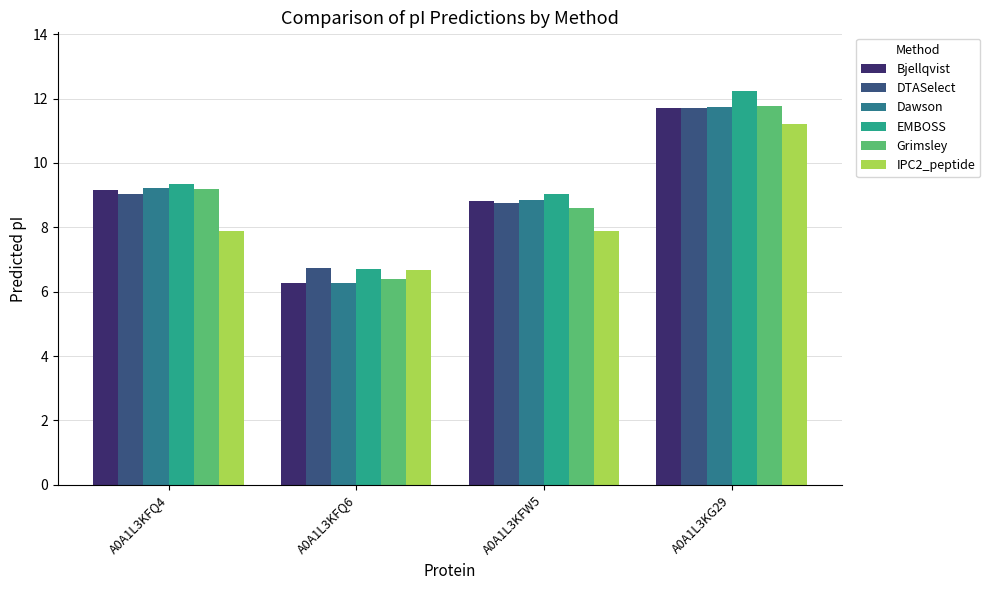

Reading left to right, list all the values displayed in this chart.

Bjellqvist: A0A1L3KFQ4=9.2	A0A1L3KFQ6=6.3	A0A1L3KFW5=8.8	A0A1L3KG29=11.7
DTASelect: A0A1L3KFQ4=9.0	A0A1L3KFQ6=6.7	A0A1L3KFW5=8.8	A0A1L3KG29=11.7
Dawson: A0A1L3KFQ4=9.2	A0A1L3KFQ6=6.3	A0A1L3KFW5=8.8	A0A1L3KG29=11.7
EMBOSS: A0A1L3KFQ4=9.4	A0A1L3KFQ6=6.7	A0A1L3KFW5=9.0	A0A1L3KG29=12.2
Grimsley: A0A1L3KFQ4=9.2	A0A1L3KFQ6=6.4	A0A1L3KFW5=8.6	A0A1L3KG29=11.8
IPC2_peptide: A0A1L3KFQ4=7.9	A0A1L3KFQ6=6.7	A0A1L3KFW5=7.9	A0A1L3KG29=11.2